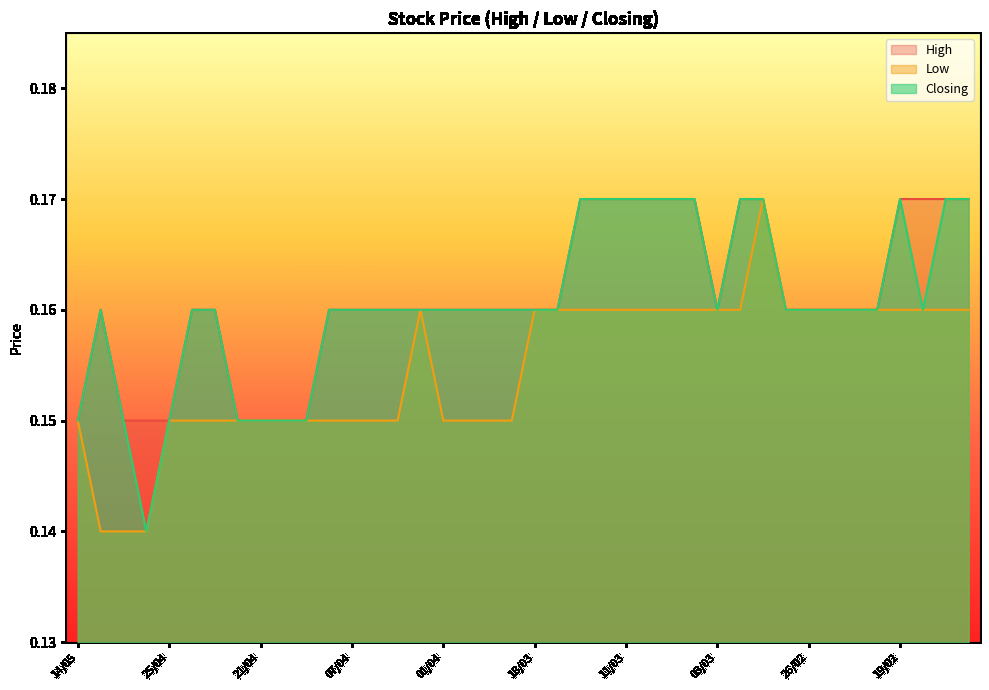

Reading left to right, list all the values displayed in this chart.

High: 14/05=0.1	09/05=0.2	08/05=0.1	07/05=0.1	25/04=0.1	24/04=0.2	23/04=0.2	22/04=0.1	21/04=0.1	18/04=0.1	17/04=0.1	14/04=0.2	07/04=0.2	04/04=0.2	03/04=0.2	02/04=0.2	01/04=0.2	31/03=0.2	25/03=0.2	21/03=0.2	18/03=0.2	17/03=0.2	13/03=0.2	12/03=0.2	11/03=0.2	10/03=0.2	06/03=0.2	04/03=0.2	03/03=0.2	29/02=0.2	28/02=0.2	27/02=0.2	26/02=0.2	25/02=0.2	22/02=0.2	21/02=0.2	19/02=0.2	18/02=0.2	15/02=0.2	14/02=0.2
Low: 14/05=0.1	09/05=0.1	08/05=0.1	07/05=0.1	25/04=0.1	24/04=0.1	23/04=0.1	22/04=0.1	21/04=0.1	18/04=0.1	17/04=0.1	14/04=0.1	07/04=0.1	04/04=0.1	03/04=0.1	02/04=0.2	01/04=0.1	31/03=0.1	25/03=0.1	21/03=0.1	18/03=0.2	17/03=0.2	13/03=0.2	12/03=0.2	11/03=0.2	10/03=0.2	06/03=0.2	04/03=0.2	03/03=0.2	29/02=0.2	28/02=0.2	27/02=0.2	26/02=0.2	25/02=0.2	22/02=0.2	21/02=0.2	19/02=0.2	18/02=0.2	15/02=0.2	14/02=0.2
Closing: 14/05=0.1	09/05=0.2	08/05=0.1	07/05=0.1	25/04=0.1	24/04=0.2	23/04=0.2	22/04=0.1	21/04=0.1	18/04=0.1	17/04=0.1	14/04=0.2	07/04=0.2	04/04=0.2	03/04=0.2	02/04=0.2	01/04=0.2	31/03=0.2	25/03=0.2	21/03=0.2	18/03=0.2	17/03=0.2	13/03=0.2	12/03=0.2	11/03=0.2	10/03=0.2	06/03=0.2	04/03=0.2	03/03=0.2	29/02=0.2	28/02=0.2	27/02=0.2	26/02=0.2	25/02=0.2	22/02=0.2	21/02=0.2	19/02=0.2	18/02=0.2	15/02=0.2	14/02=0.2